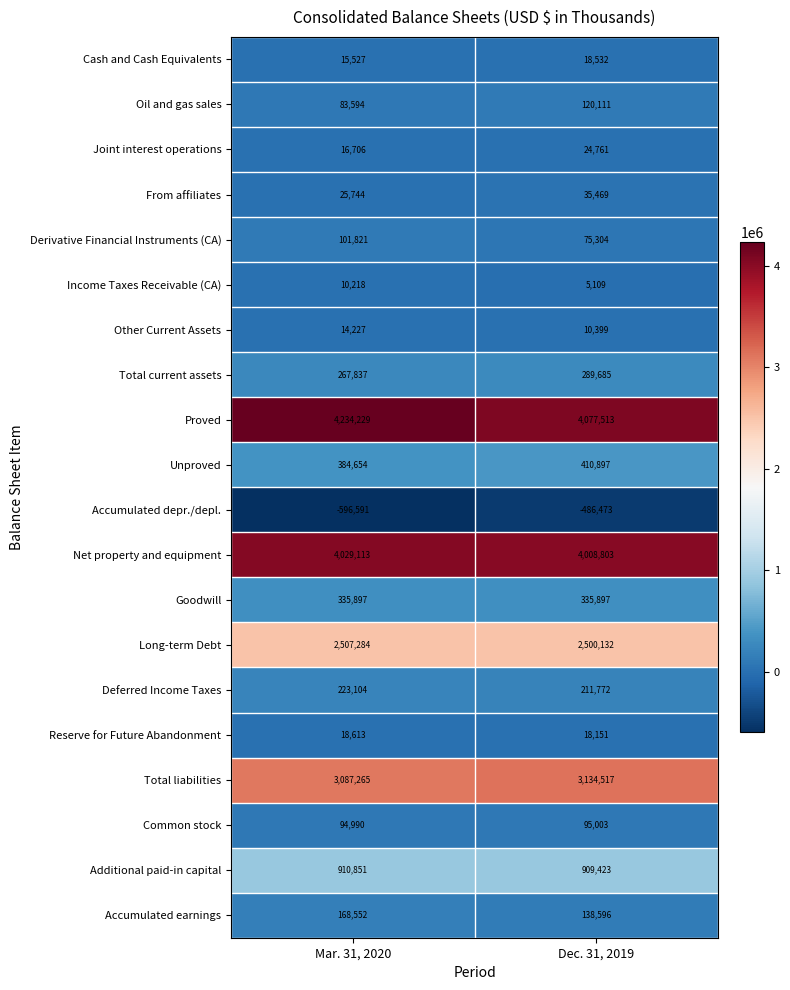

What is the sum of the Income Taxes Receivable (CA) values at Dec. 31, 2019 and Mar. 31, 2020?

15327